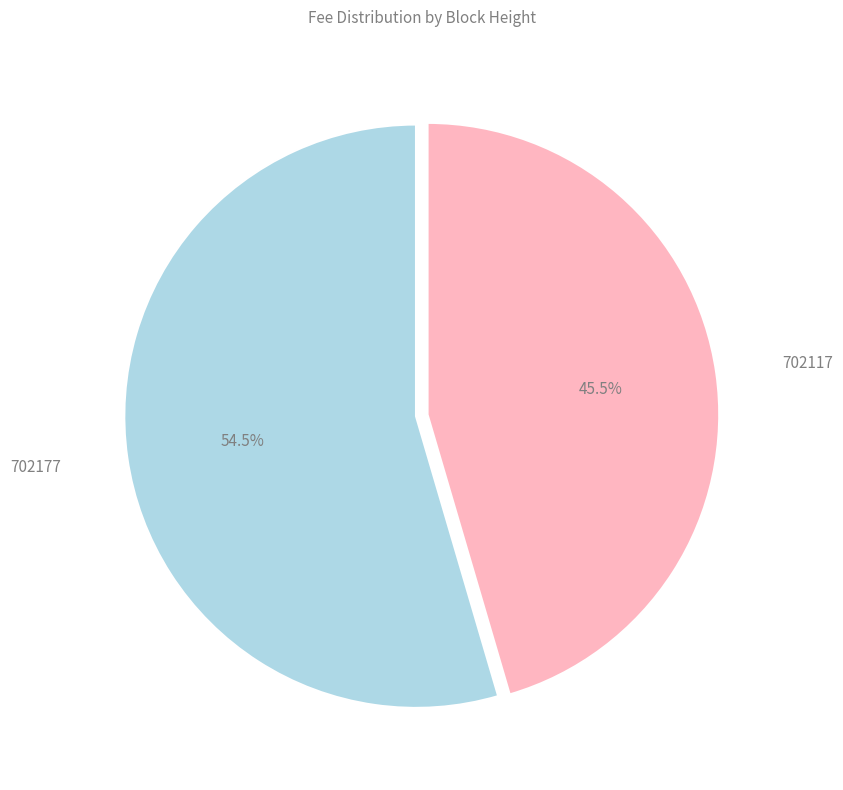

Does any single category account for the majority?

Yes